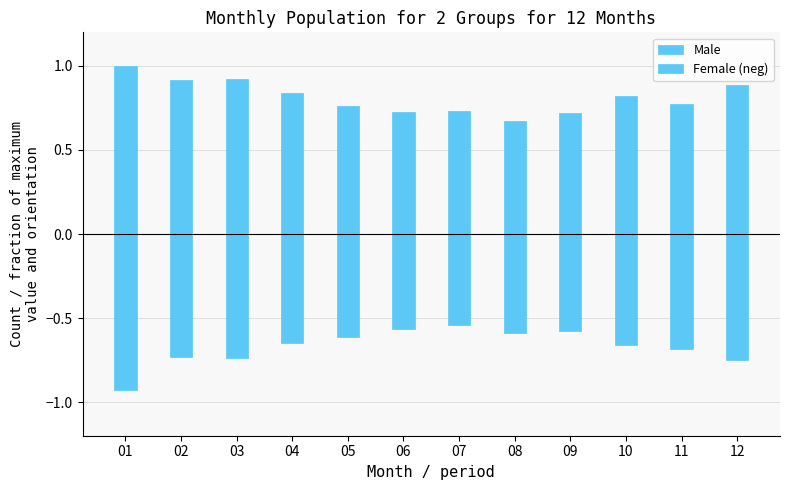

What is the sum of all Male values?

9.8